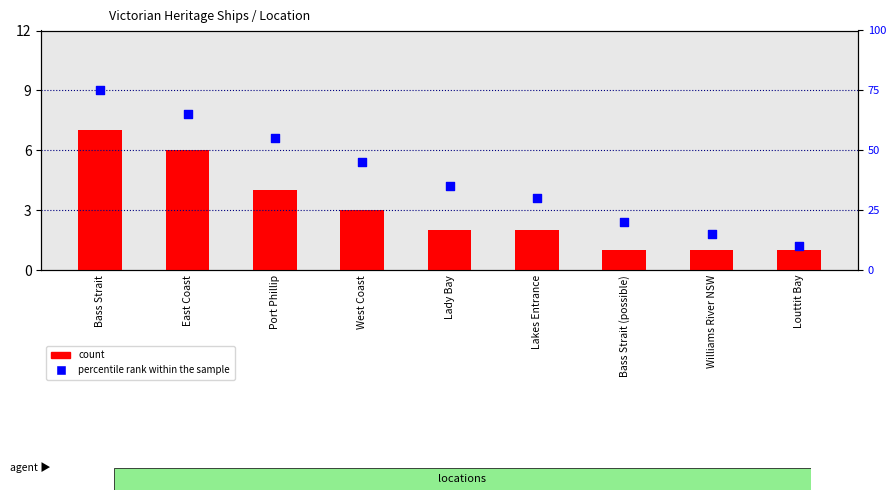

Which series contains the highest Y value?

percentile rank within the sample